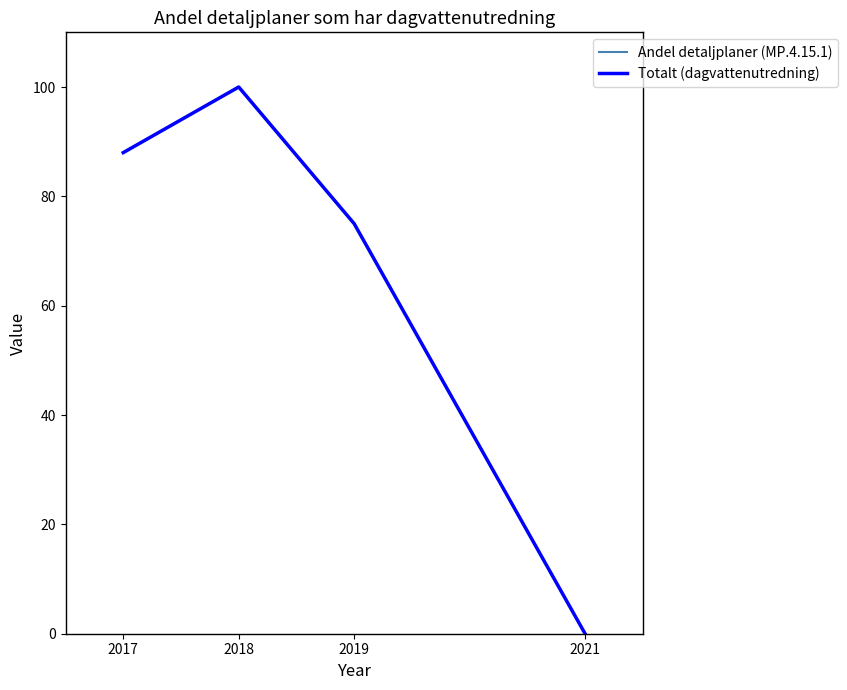

At which label does Totalt (dagvattenutredning) reach its peak?

2018